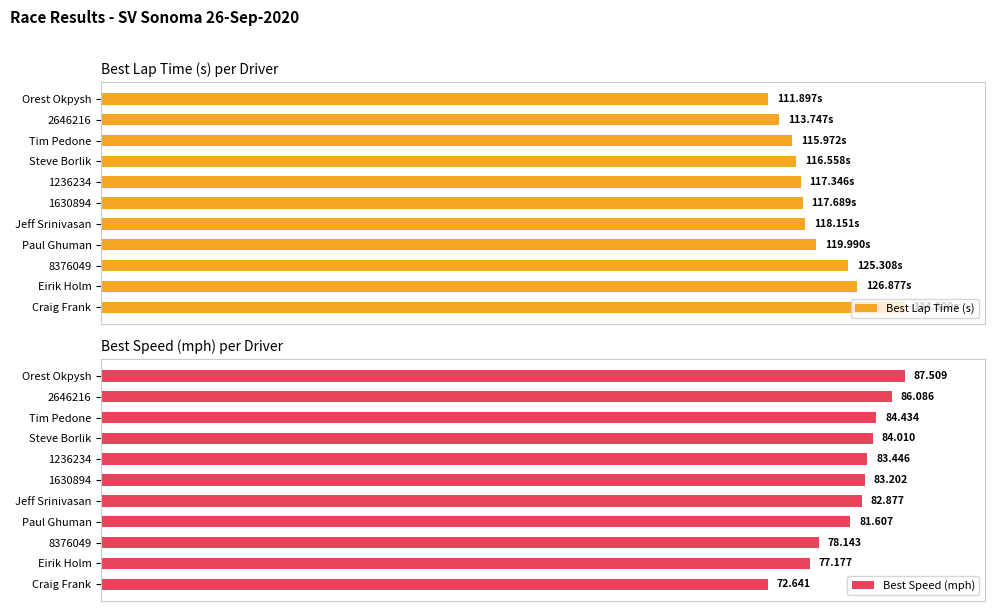

What is the value of the Best Lap Time (s) bar at the 5th from the left?

117.3